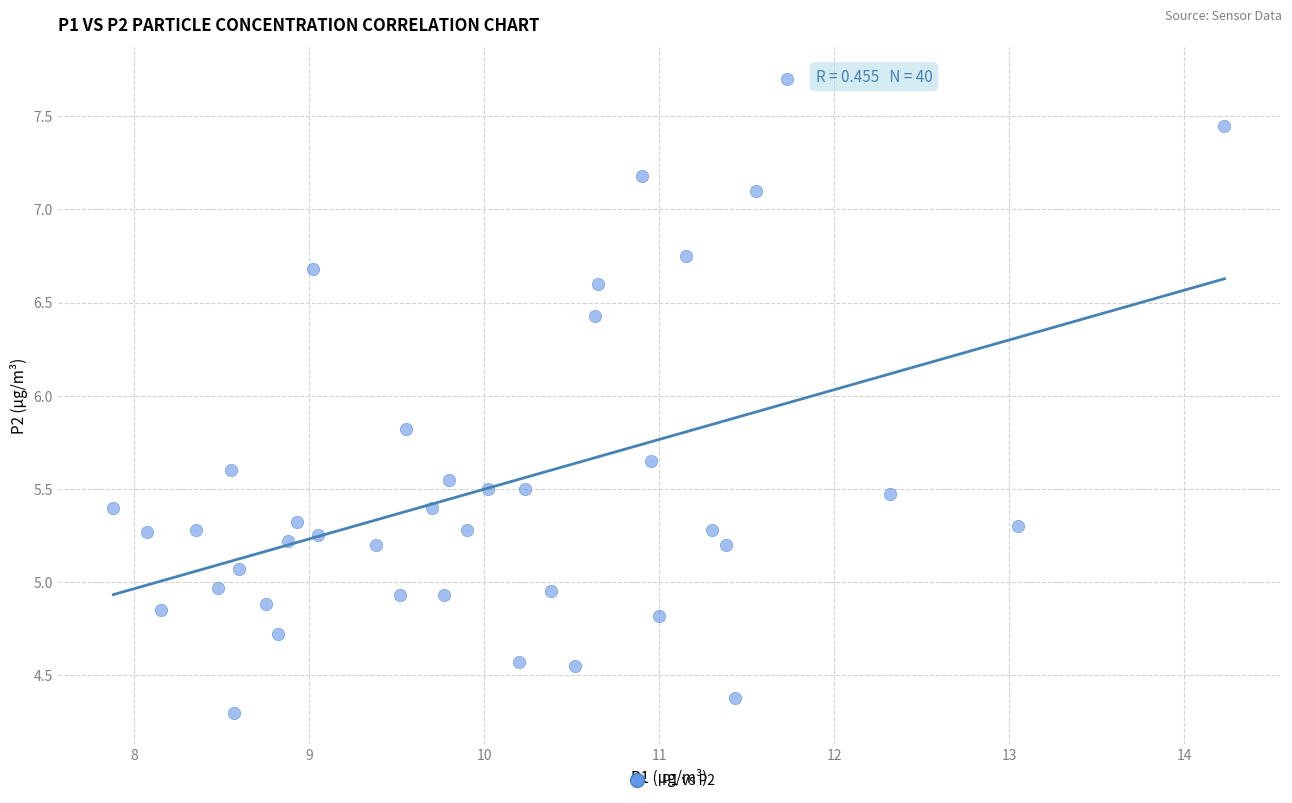

What is the range of Y values (max minus min)?

3.4